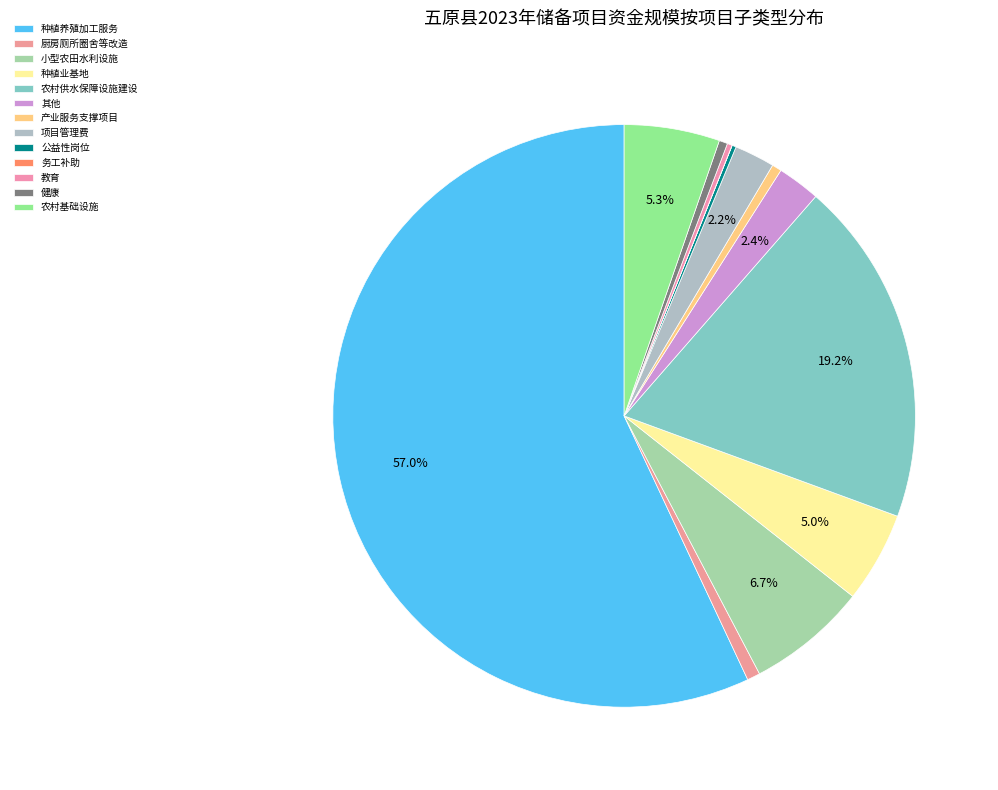

The 公益性岗位 slice represents 0% of the pie. True or false?

True